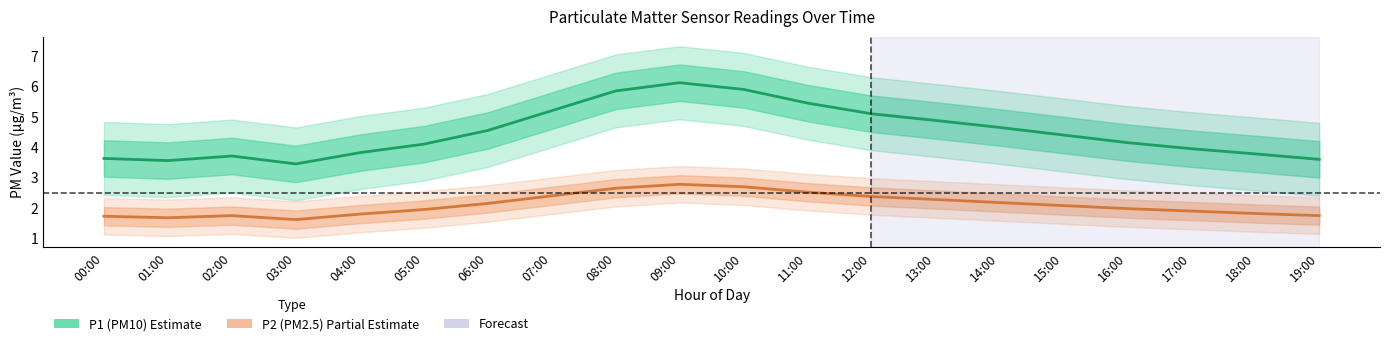

True or false: P1 (PM10) and P2 (PM2.5) intersect in this chart.

False